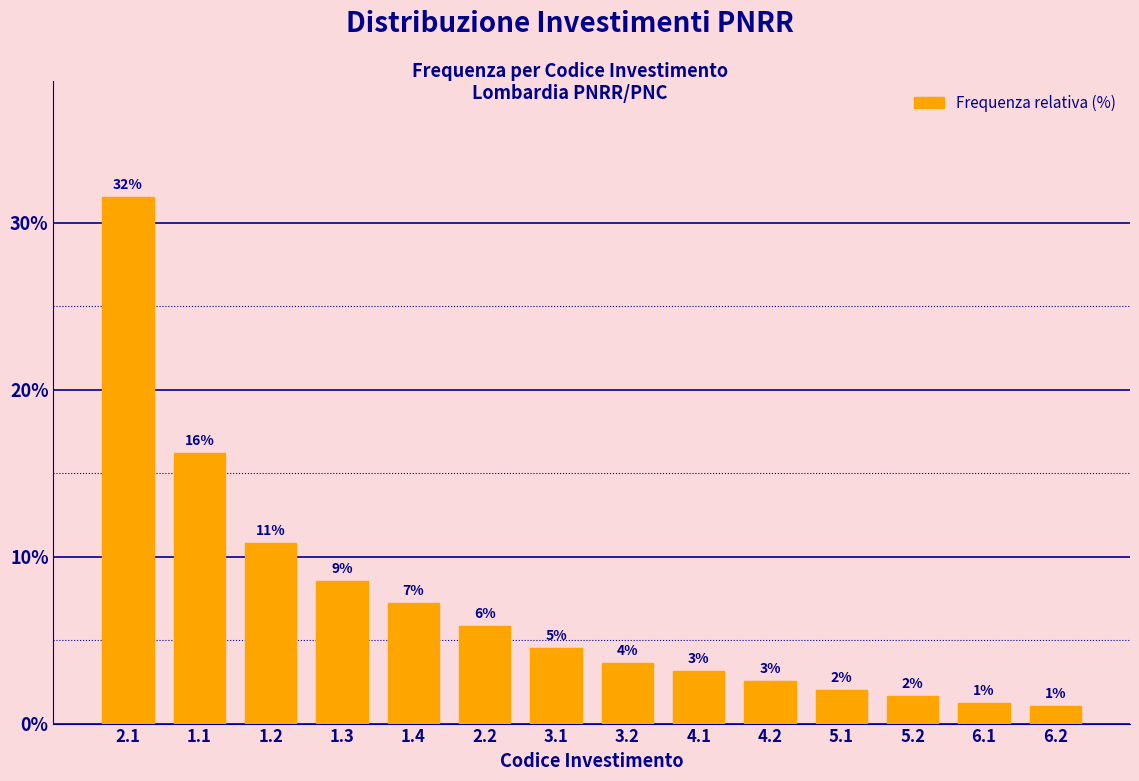

How many bars are there in total?

14